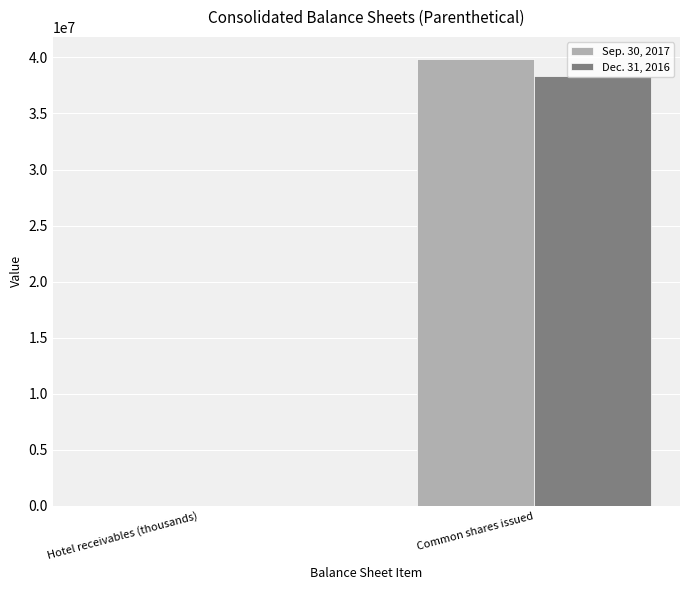

What is the difference between the Sep. 30, 2017 values at Hotel receivables (thousands) and Common shares issued?

39839227